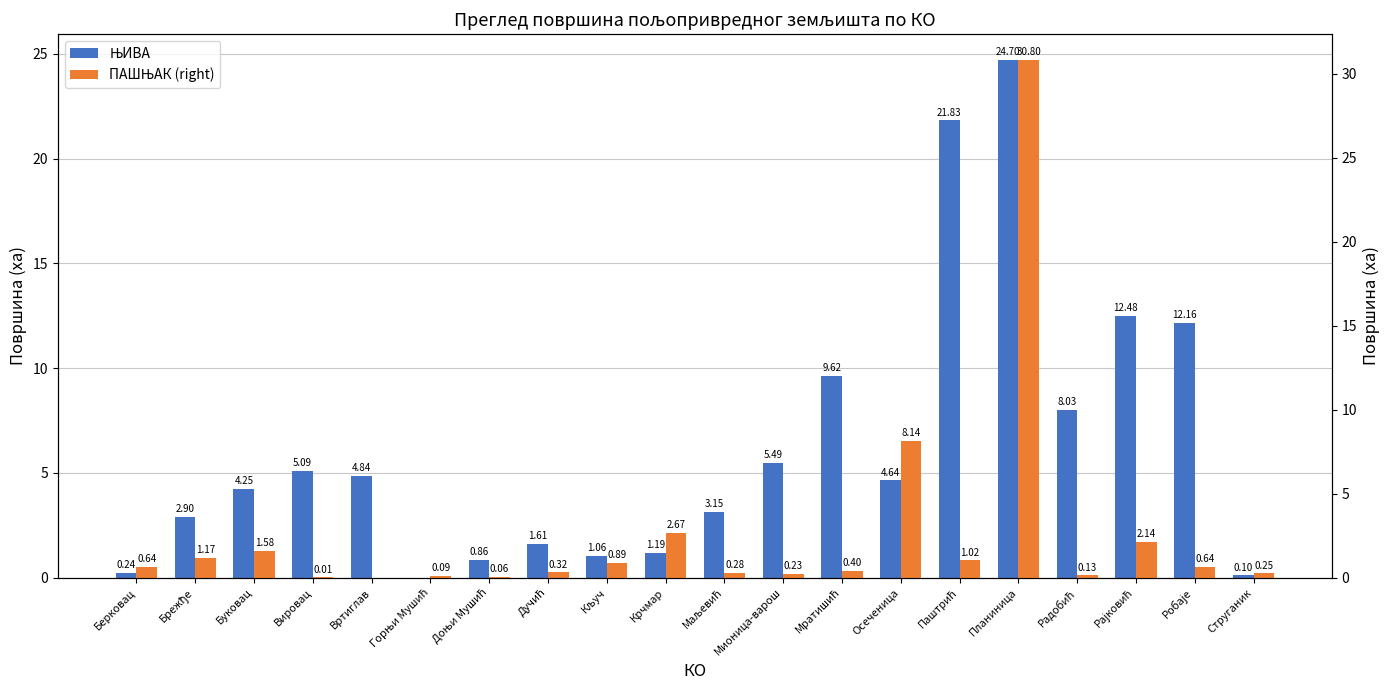

Which has a higher value, Буковац or Доњи Мушић?

Буковац